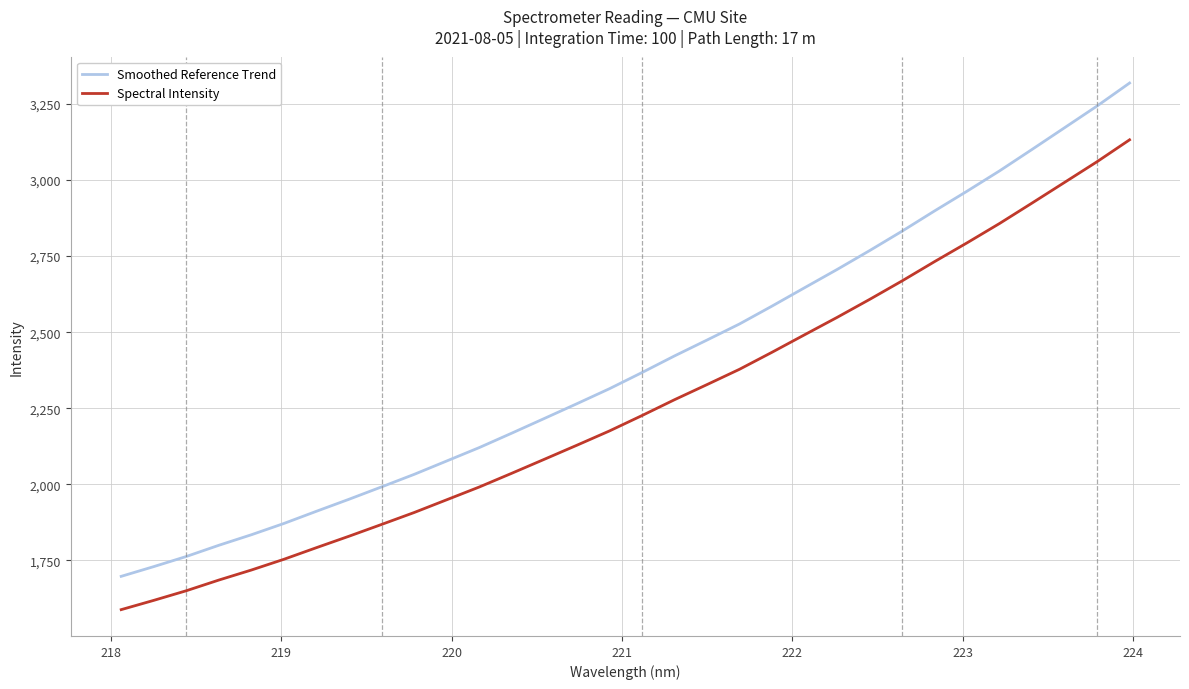

True or false: Smoothed Reference Trend and Spectral Intensity cross at least once.

False